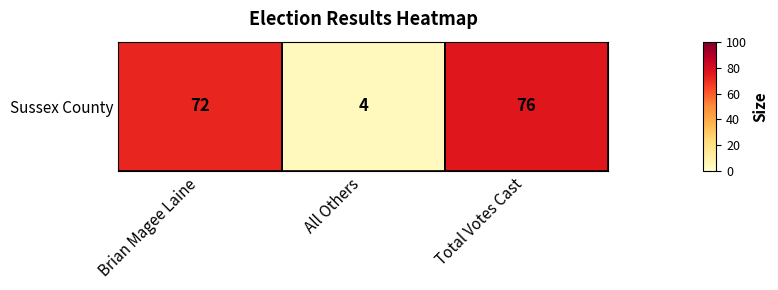

Count the number of values greater than 72.

1